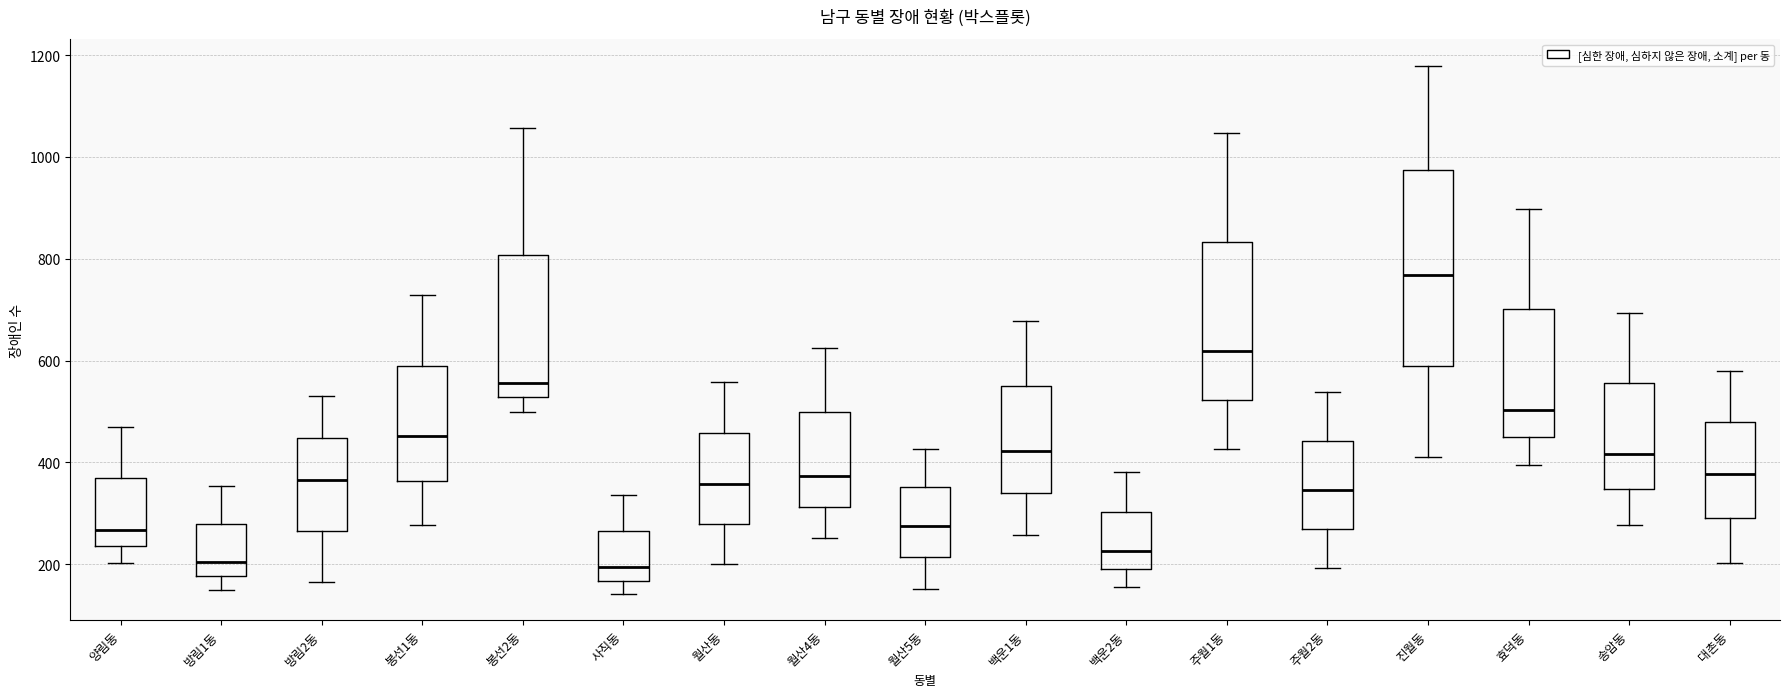

Where is the upper edge of the box for 백운1동 on the y-axis? The values are not printed on the chart, so give them approximately, as read against the axis.

560